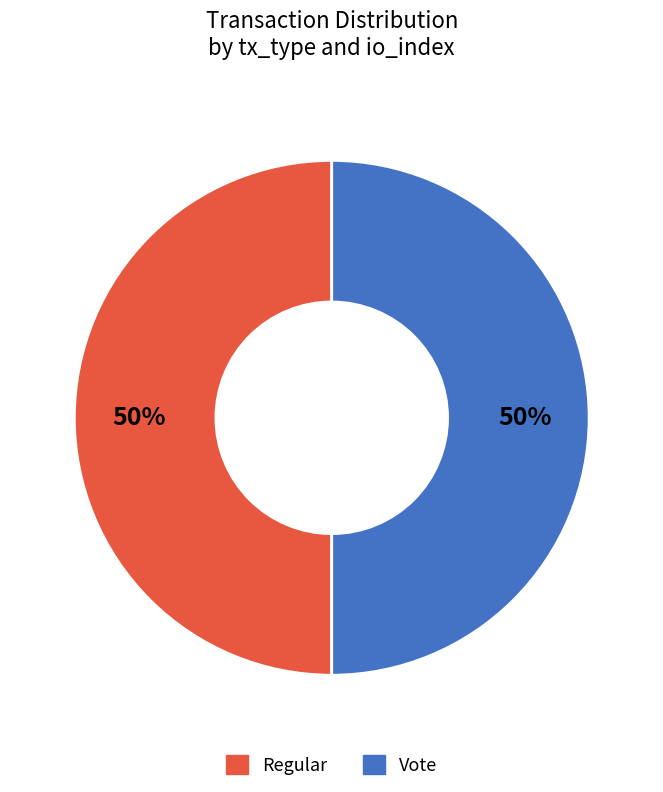

To the nearest percent, what is the average slice percentage?

50%